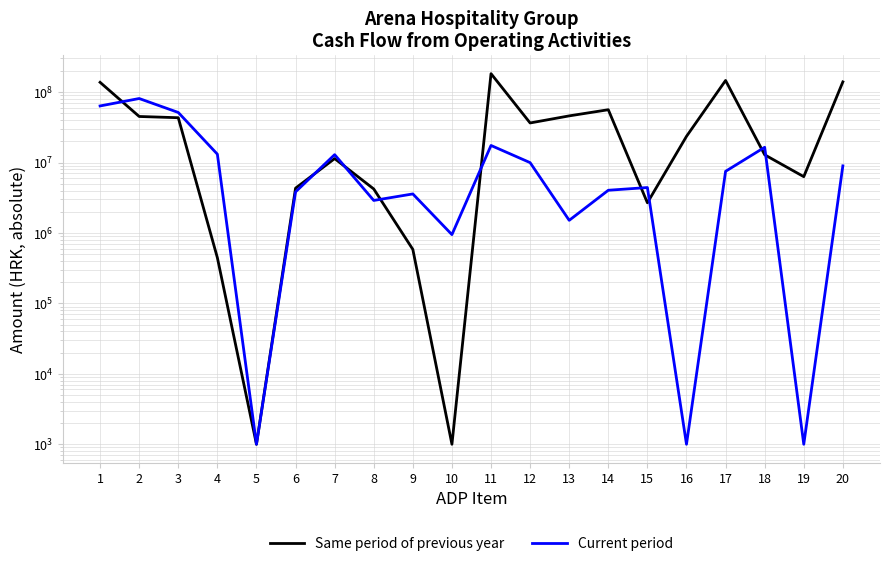

Read the Current period value at 6, to the nearest 10.

3830070